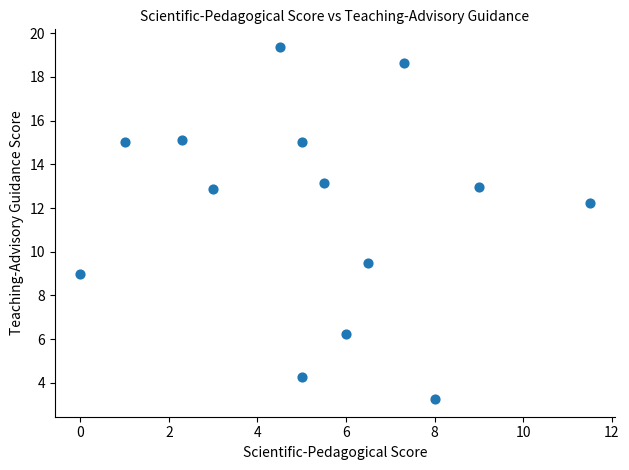

What is the range of Y values (max minus min)?

16.1